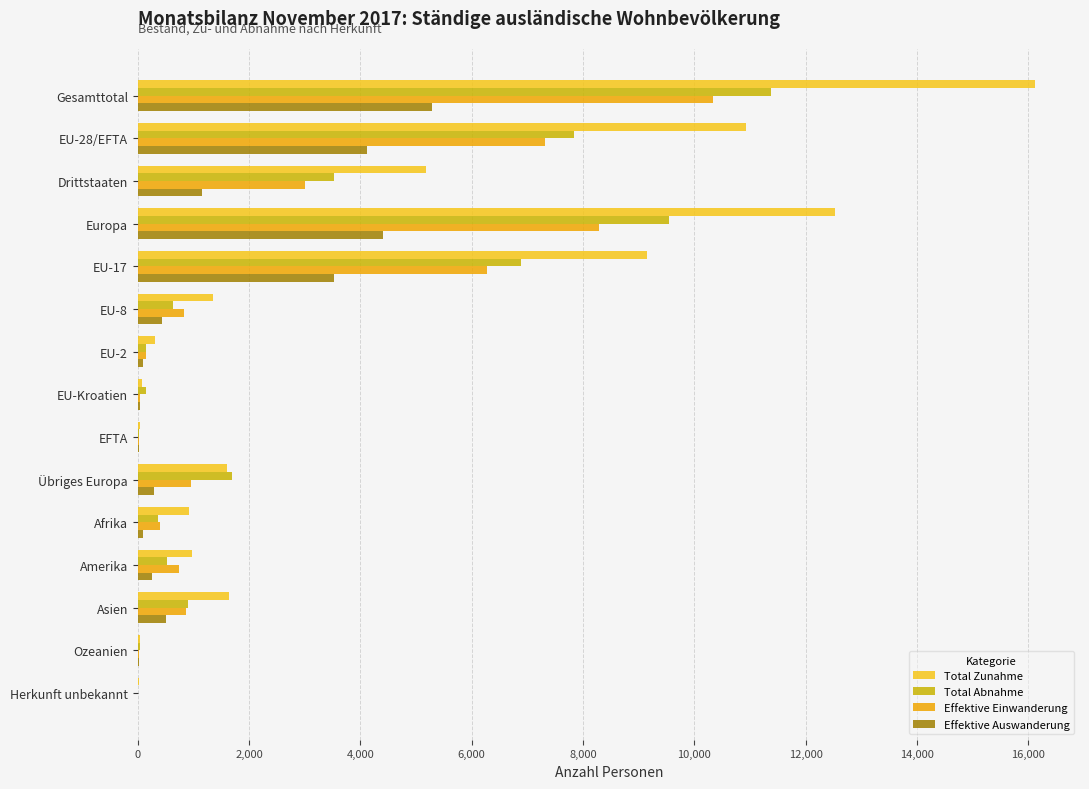

Is the value of Total Abnahme at Drittstaaten greater than the value of Total Zunahme at Europa?

No